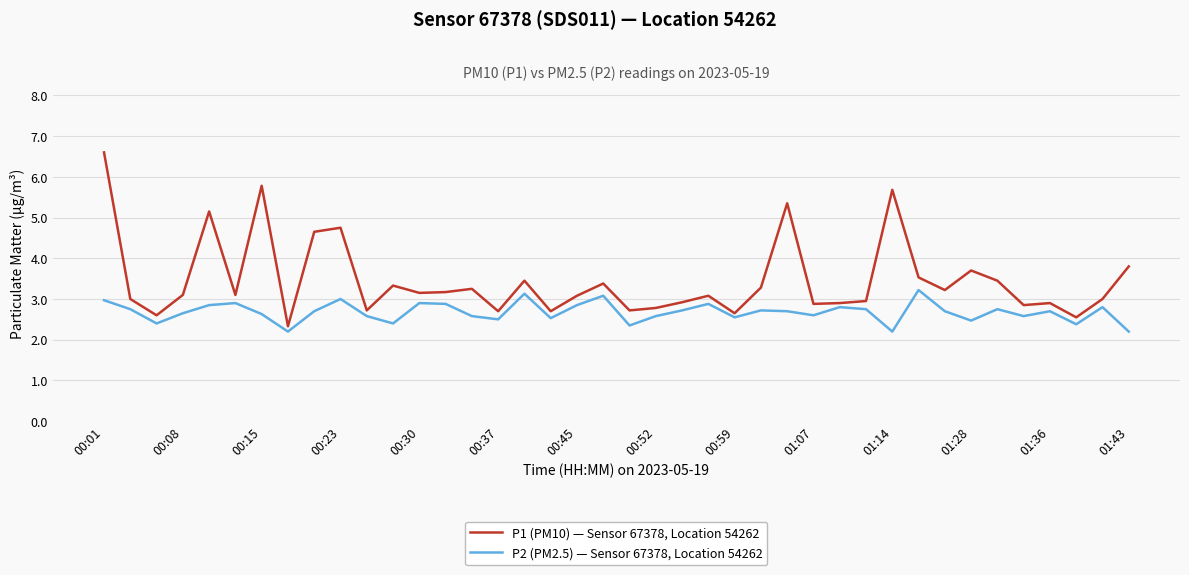

Which series has the largest range (max minus min)?

P1 (PM10) — Sensor 67378, Location 54262